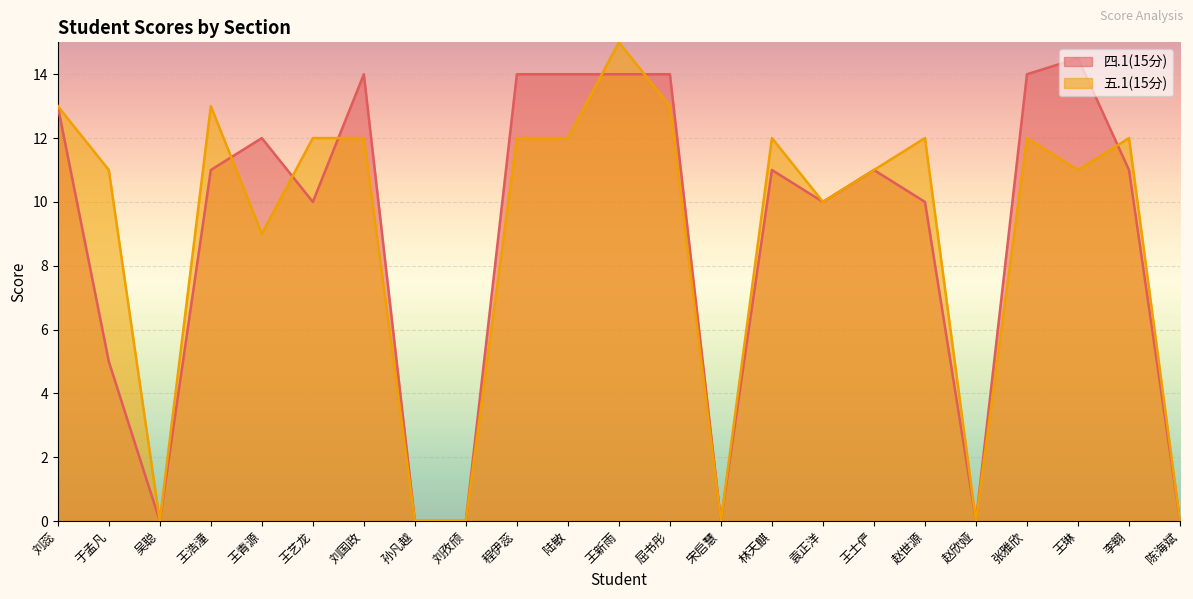

Between 吴聪 and 程伊蕊, which series saw the biggest shift?

四.1(15分)